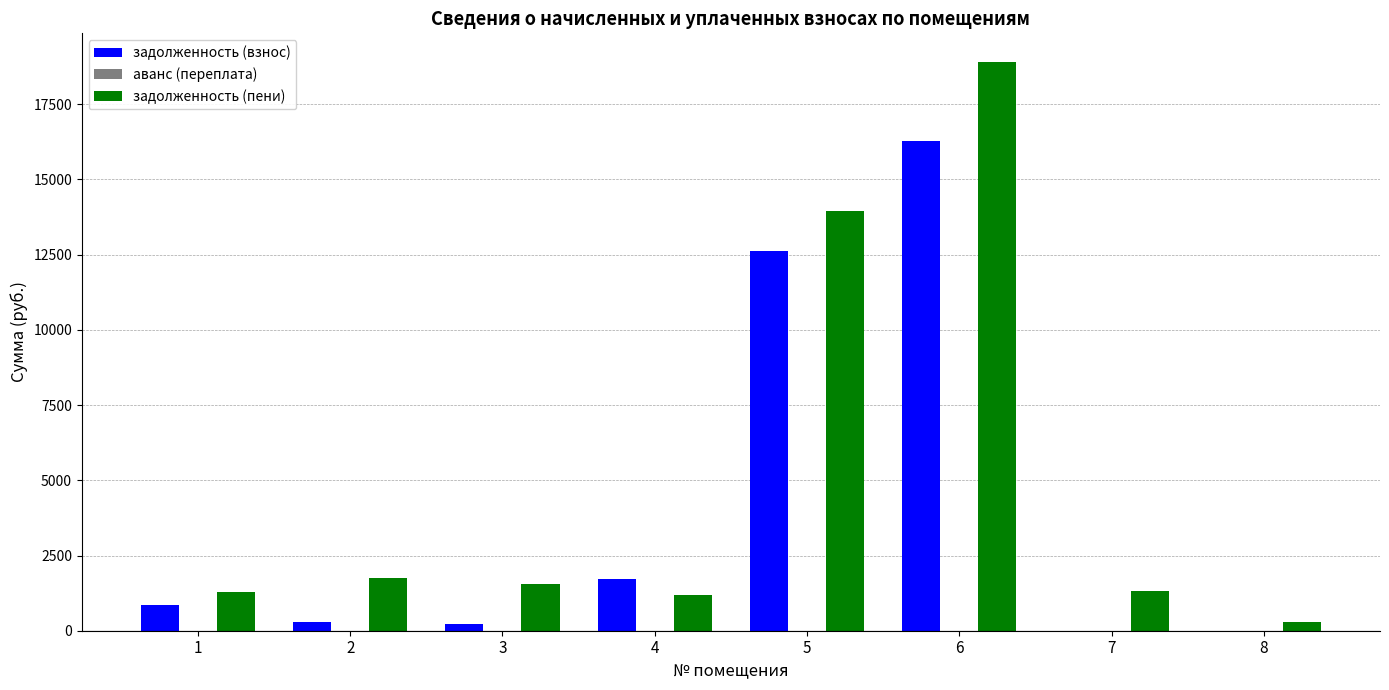

Between 3 and 6, which series saw the biggest shift?

задолженность (пени)